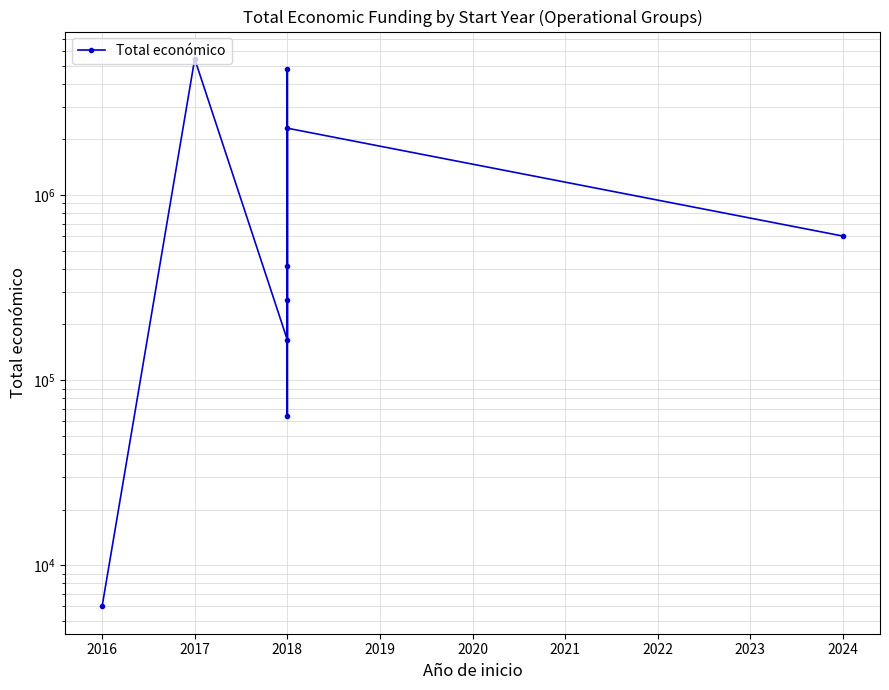

What is the value of the 5th point from the left?

414788